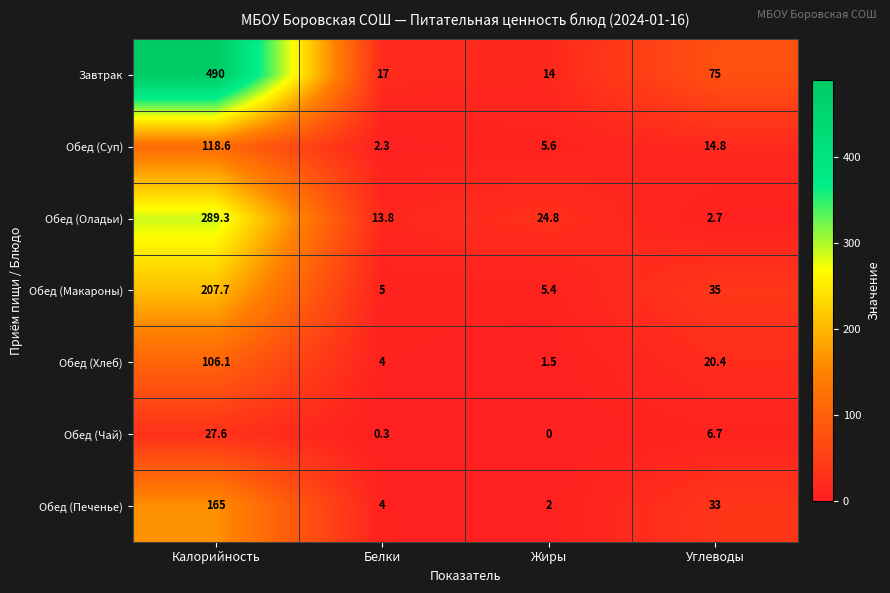

What is the difference between the maximum and second lowest values in the Обед (Печенье) series?

161.0